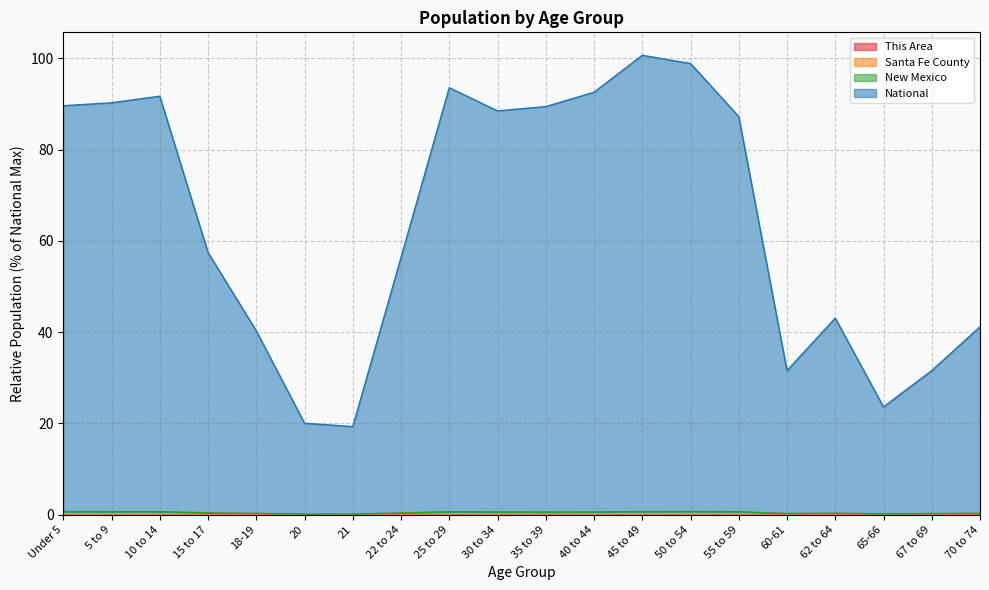

How many data points in National are less than 87?

10